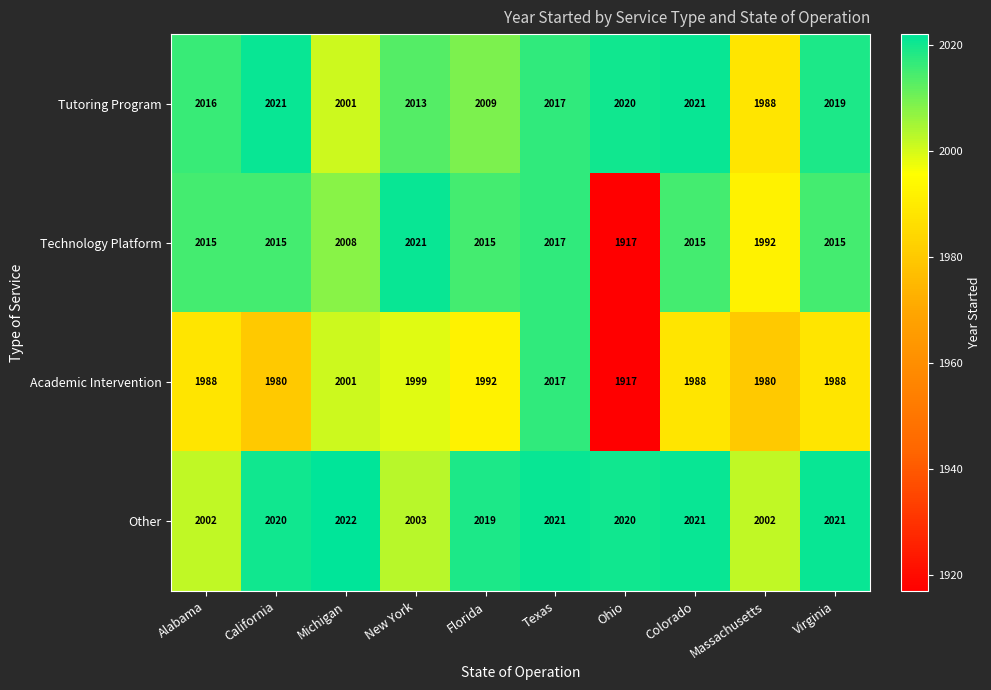

At which label is Technology Platform closest to 1969?

Massachusetts